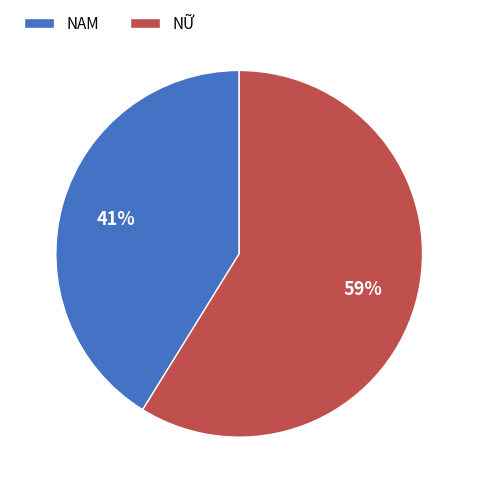

What percentage is the NAM slice, to the nearest percent?

41%